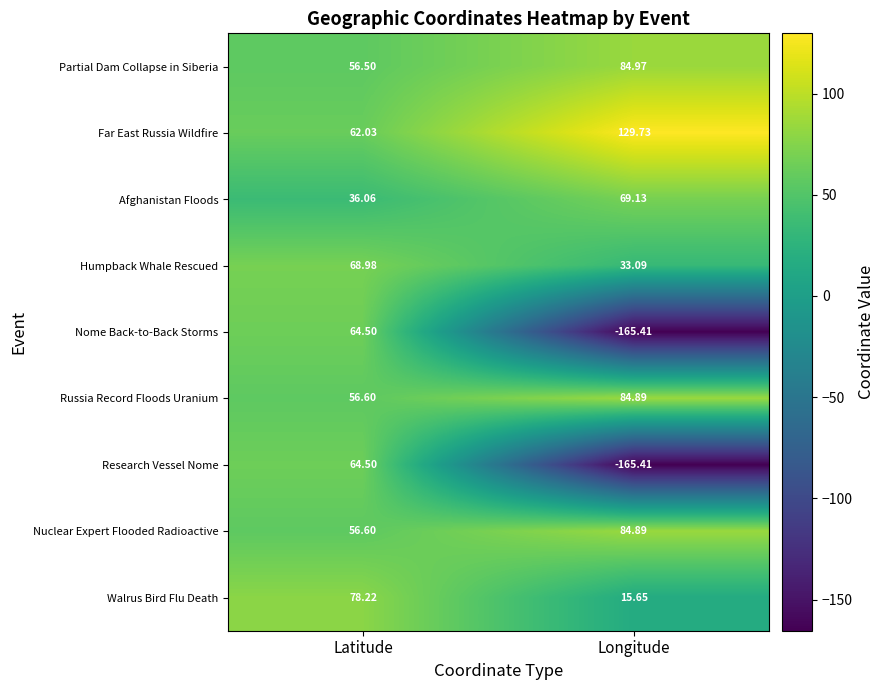

Rank the categories by Nuclear Expert Flooded Radioactive value from lowest to highest.

Latitude, Longitude